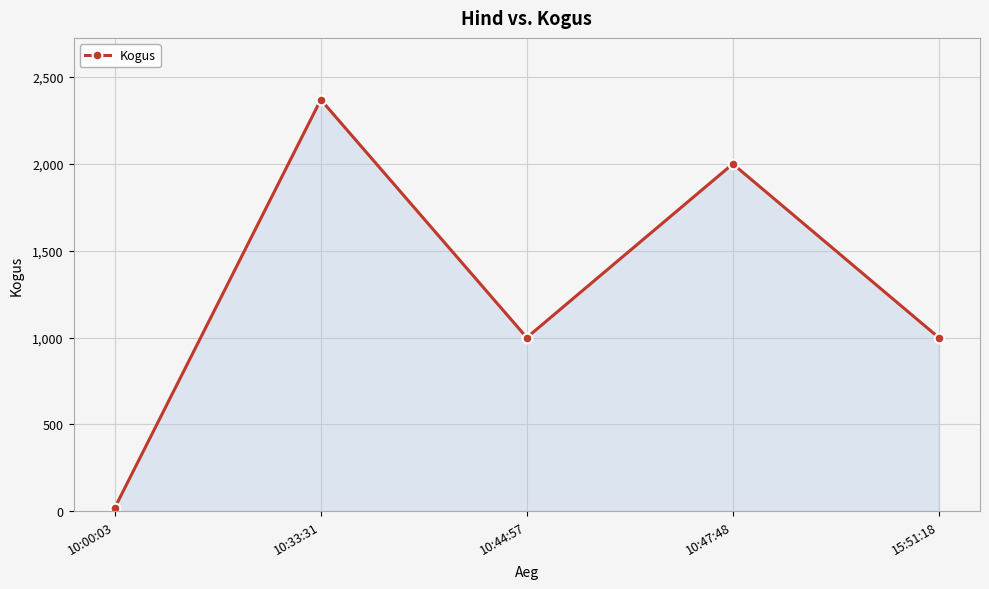

How many interior local valleys (lower than both neighbors) does the data have?

1